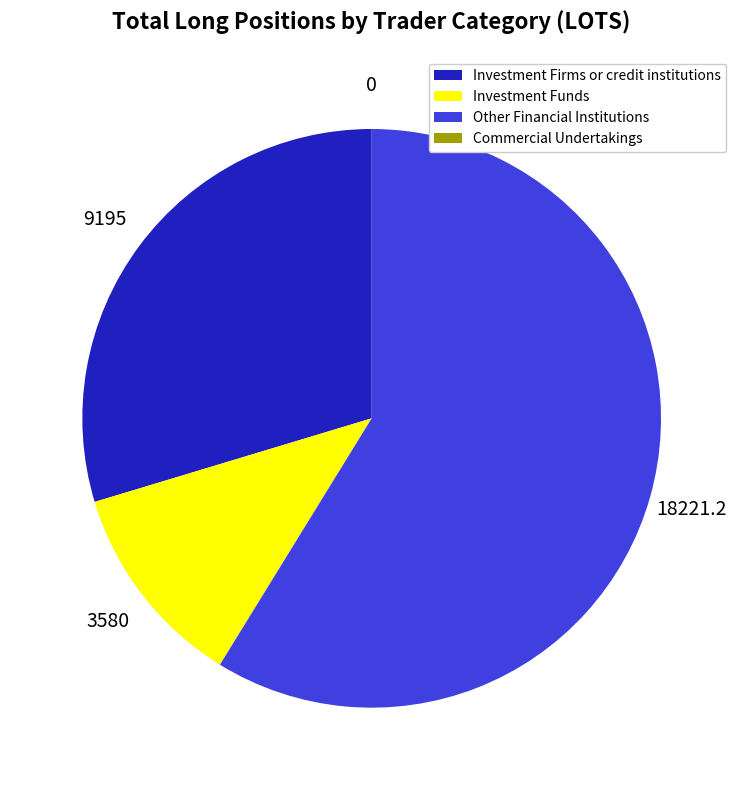

Is there a majority slice in this chart?

Yes